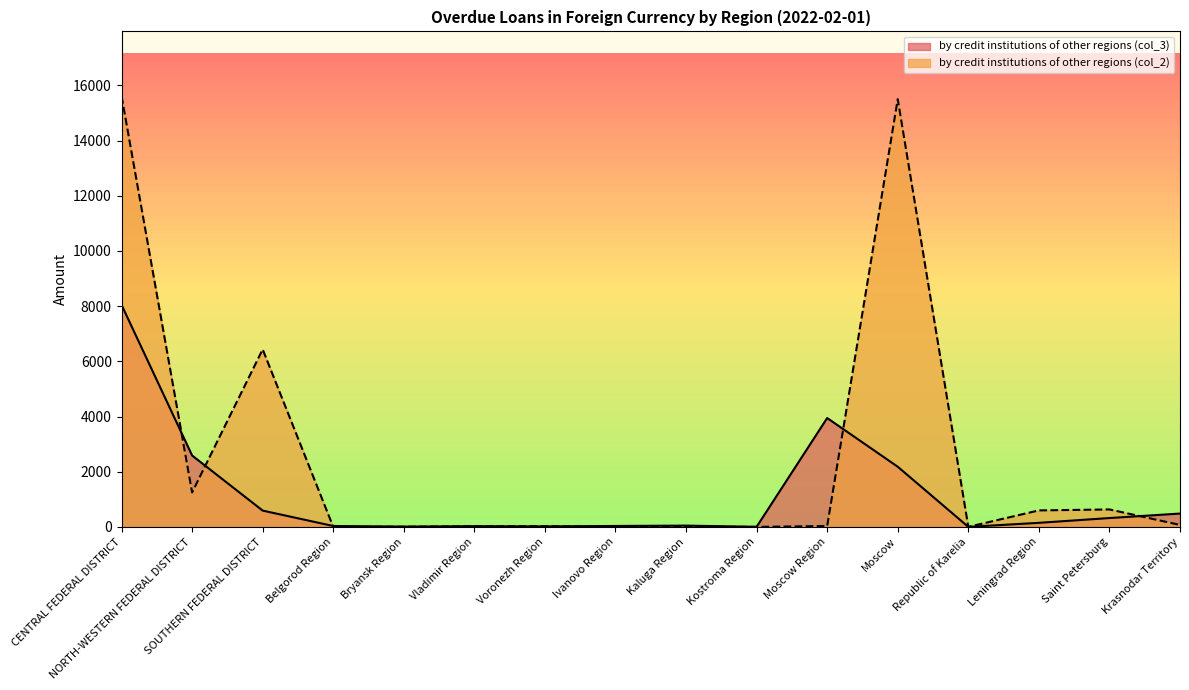

How many lines are shown in the chart?

2